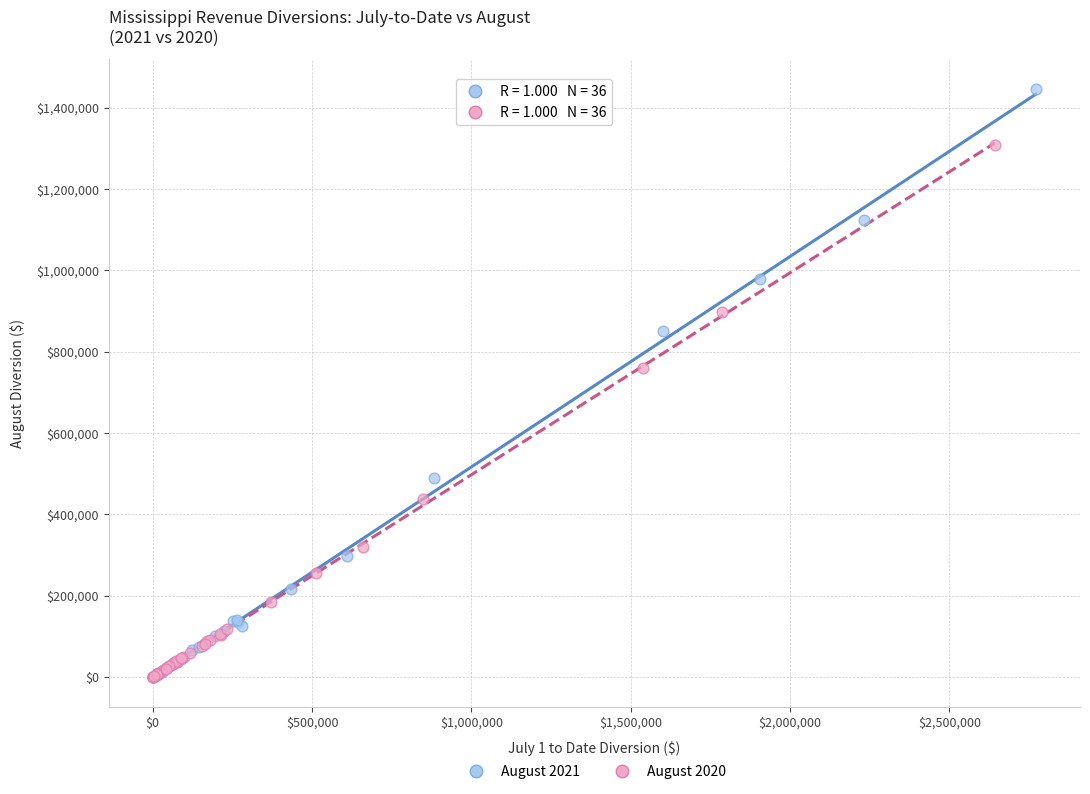

Which series contains the highest Y value?

August 2021